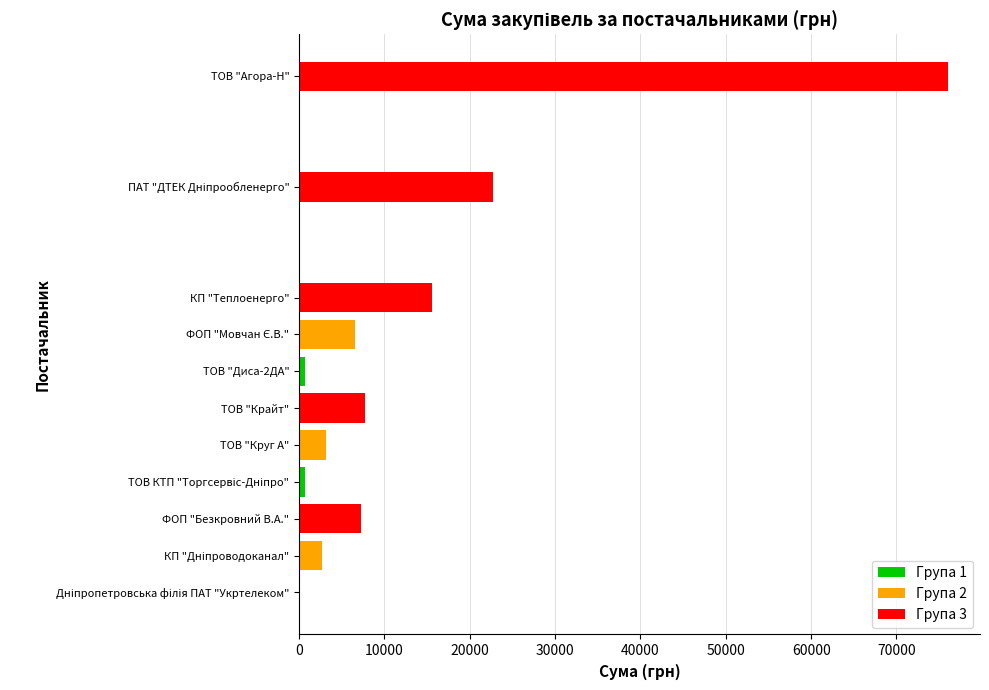

What is the ratio of the value at ФОП "Безкровний В.А." to the value at КП "Теплоенерго"?

0.5